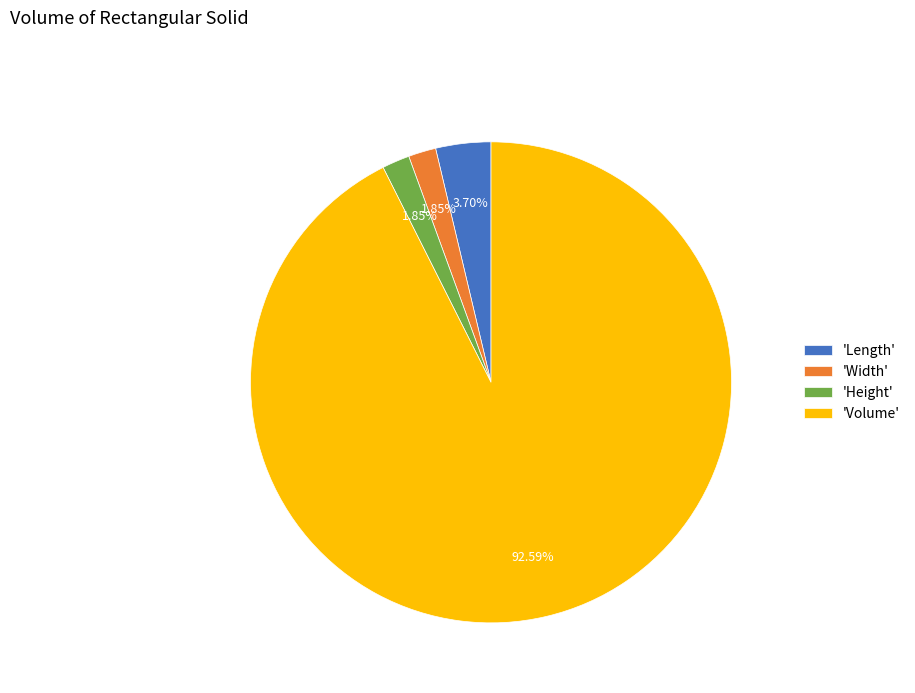

To the nearest percent, what is the average slice percentage?

25%